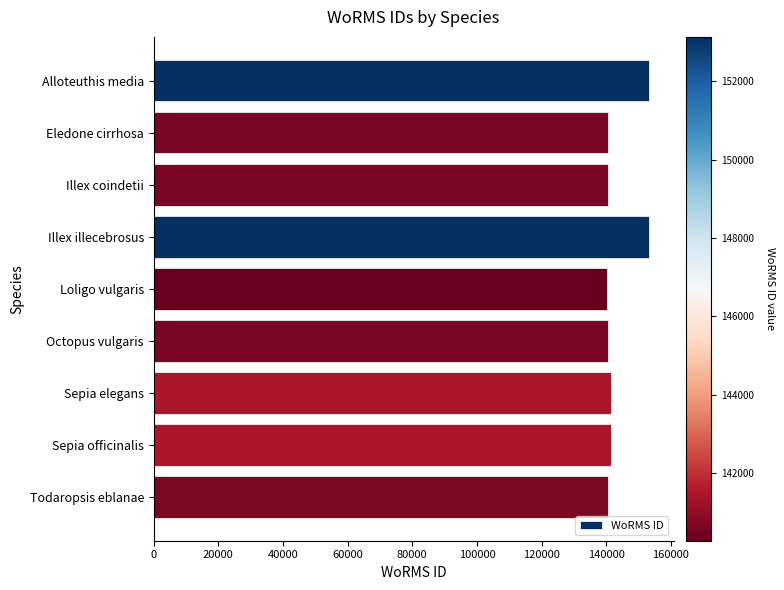

What is the label of the 7th bar from the top?

Sepia elegans